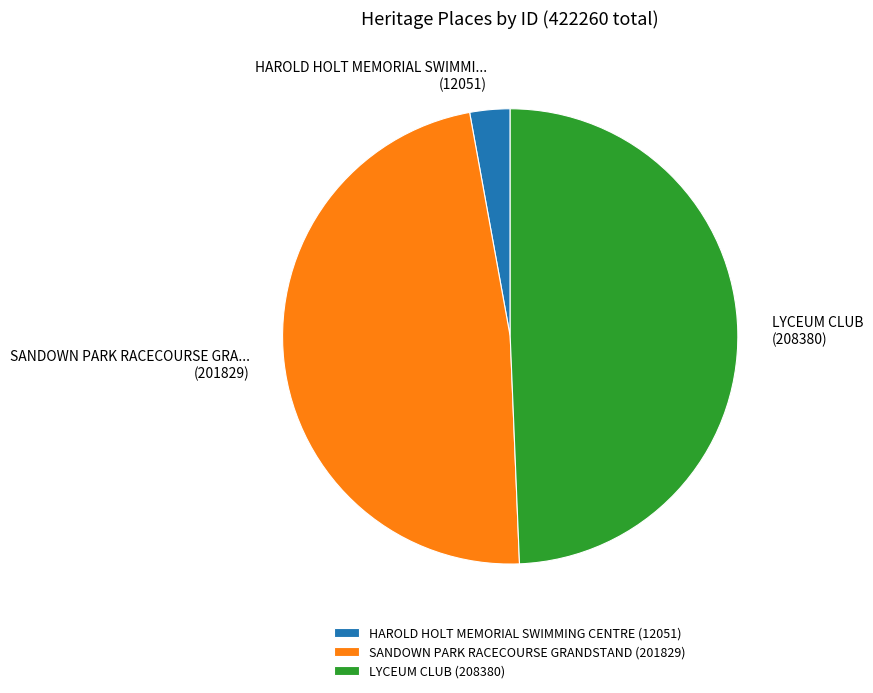

Rank the categories by value from highest to lowest.

LYCEUM CLUB, SANDOWN PARK RACECOURSE GRANDSTAND, HAROLD HOLT MEMORIAL SWIMMING CENTRE